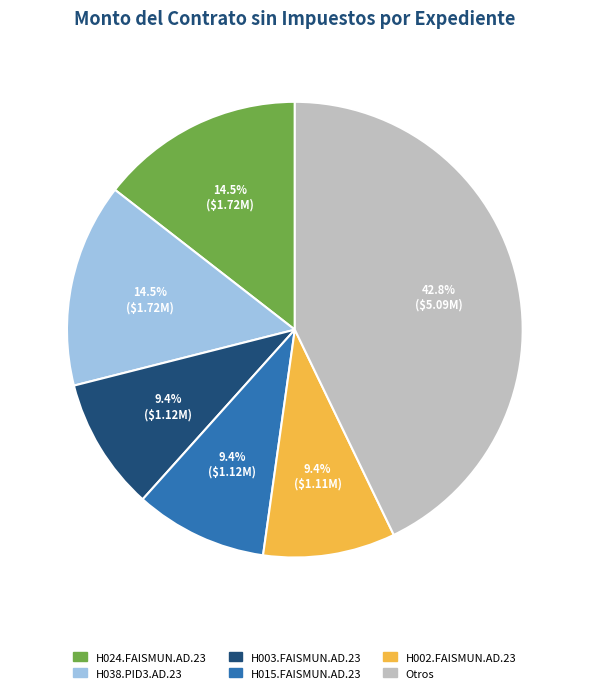

To the nearest percent, what is the difference between the largest and smallest slice percentages?

33%